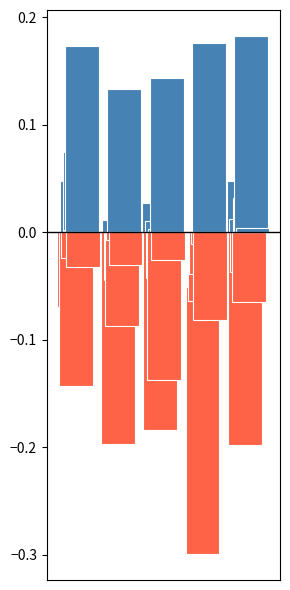

What is the minimum value for 2023-12-31?

-0.1